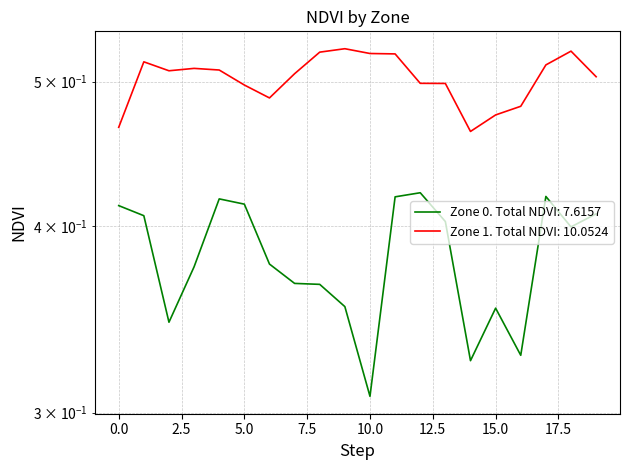

Is the value of NDVI Zone 1 at 15 greater than the value of NDVI Zone 0 at 17?

Yes